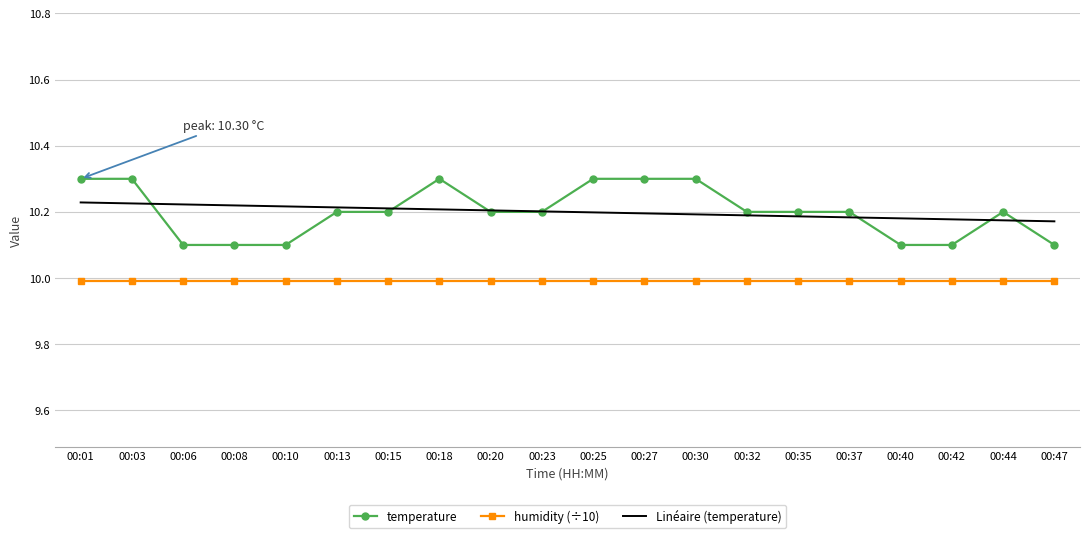

What is the total value across all series at 00:32?

30.4